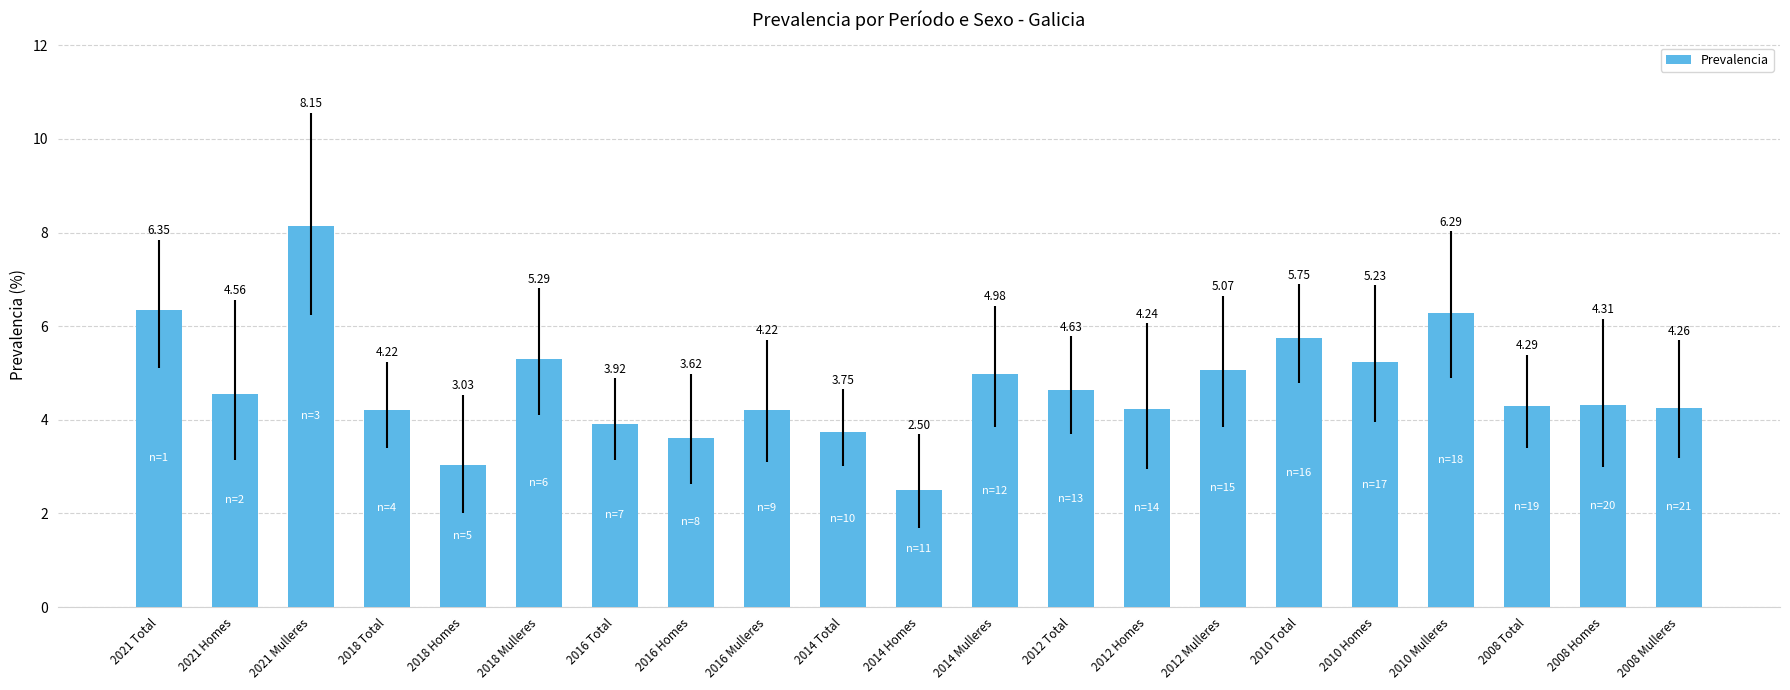

What is the change in value from 2016 Total to 2008 Homes?

+0.4